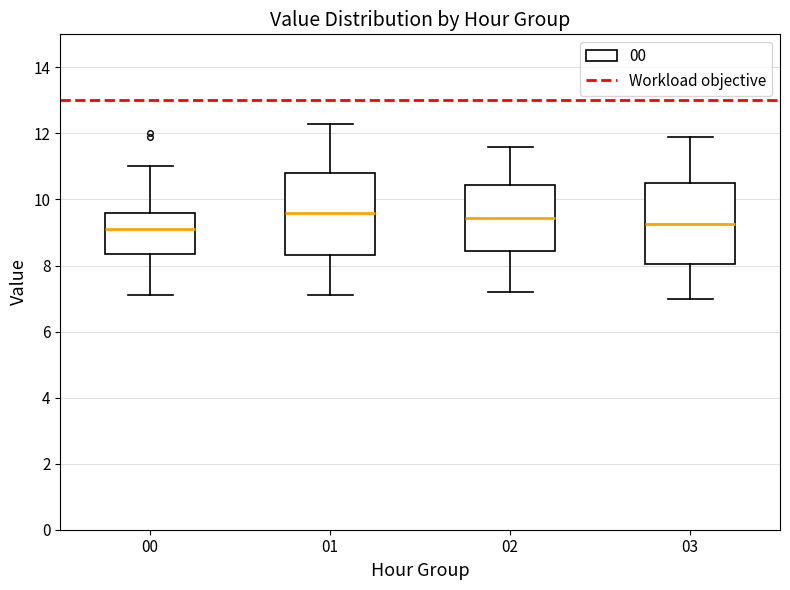

Reading left to right, read every box against the y-axis: the position of its median line, the range the box covers, and the ends of its whiskers. The values are not printed on the chart, so give them approximately, as read against the axis.

00: median 9.2, box 8.4 to 9.6, whiskers 7.2 to 11.0
01: median 9.6, box 8.4 to 10.8, whiskers 7.2 to 12.4
02: median 9.4, box 8.4 to 10.4, whiskers 7.2 to 11.6
03: median 9.2, box 8.0 to 10.6, whiskers 7.0 to 12.0